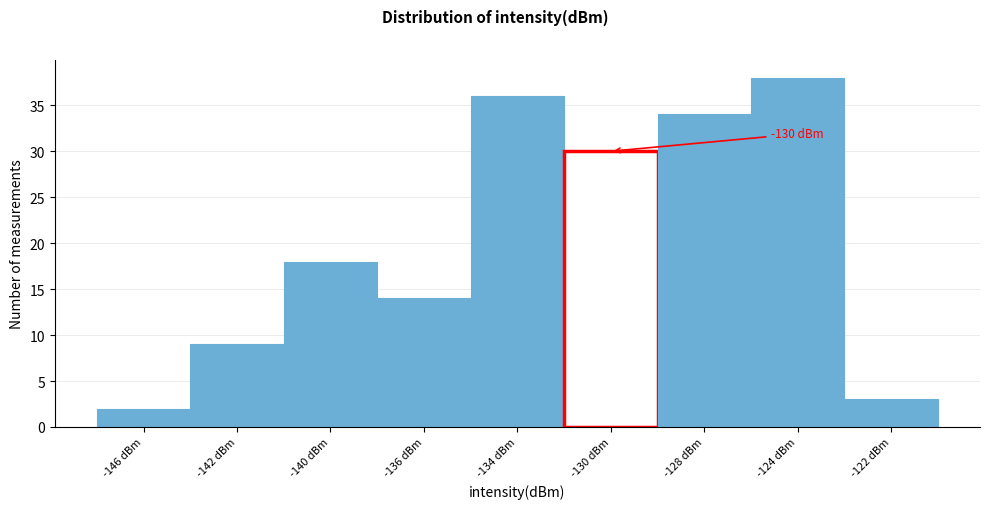

Reading left to right, list all the values displayed in this chart.

-146 dBm=2	-142 dBm=9	-140 dBm=18	-136 dBm=14	-134 dBm=36	-130 dBm=30	-128 dBm=34	-124 dBm=38	-122 dBm=3